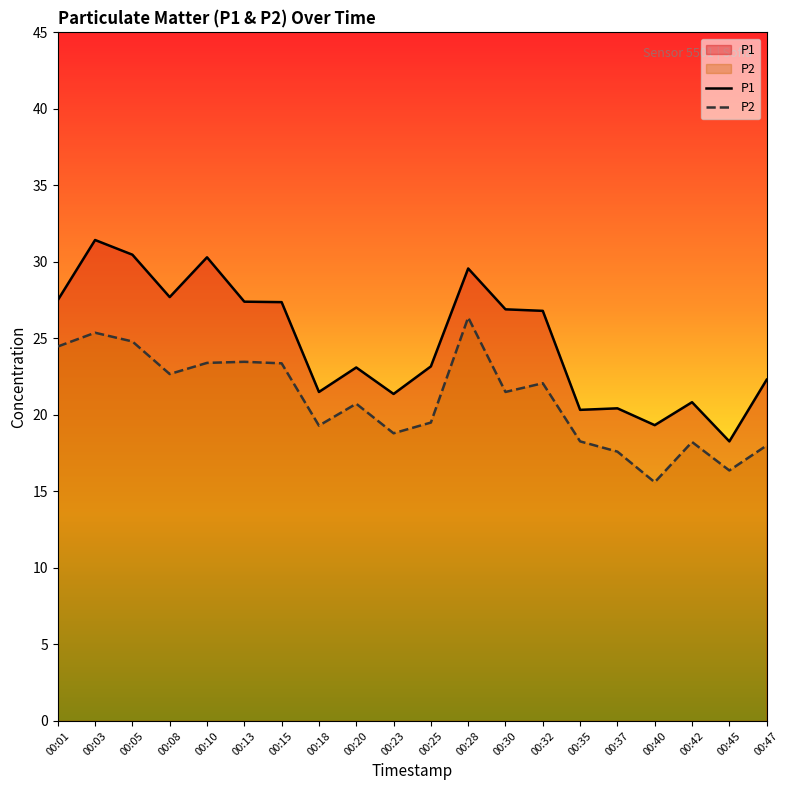

At 00:01, list the series in order from smallest to largest.

P2, P1